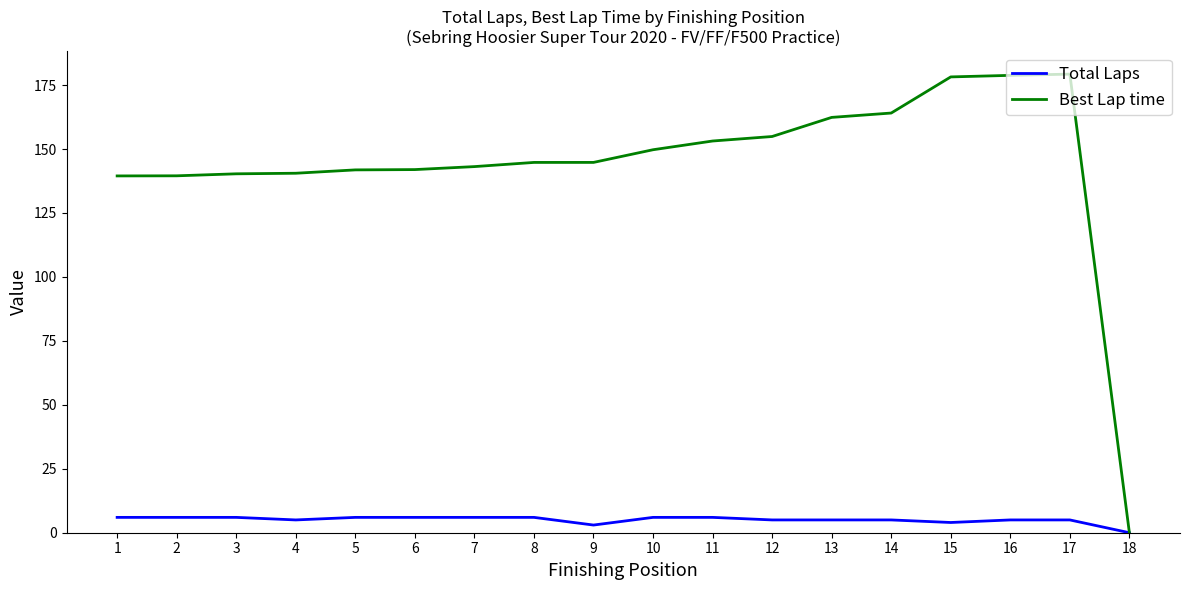

What are all the series names shown in the legend?

Total Laps, Best Lap time